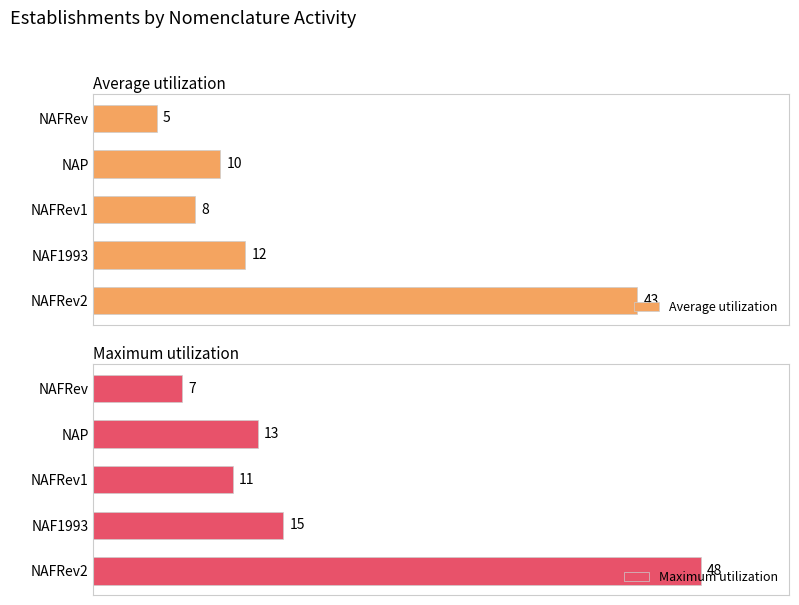

Which series has the widest spread of values?

Maximum utilization